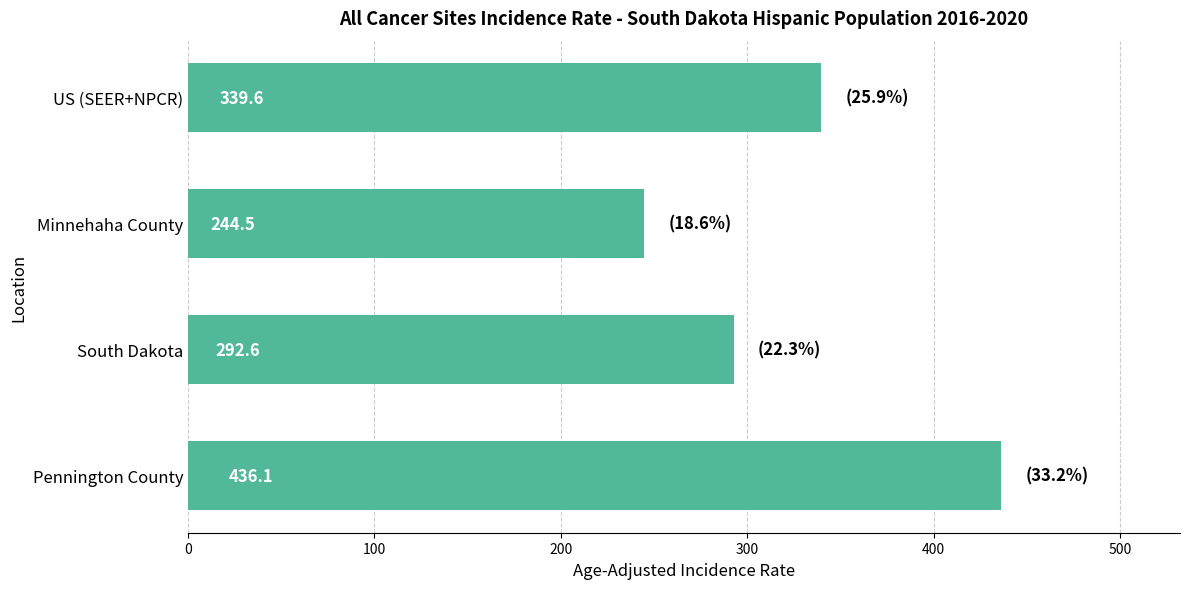

Reading bottom to top, what are all the values shown in this chart?

Pennington County=436.1	South Dakota=292.6	Minnehaha County=244.5	US (SEER+NPCR)=339.6